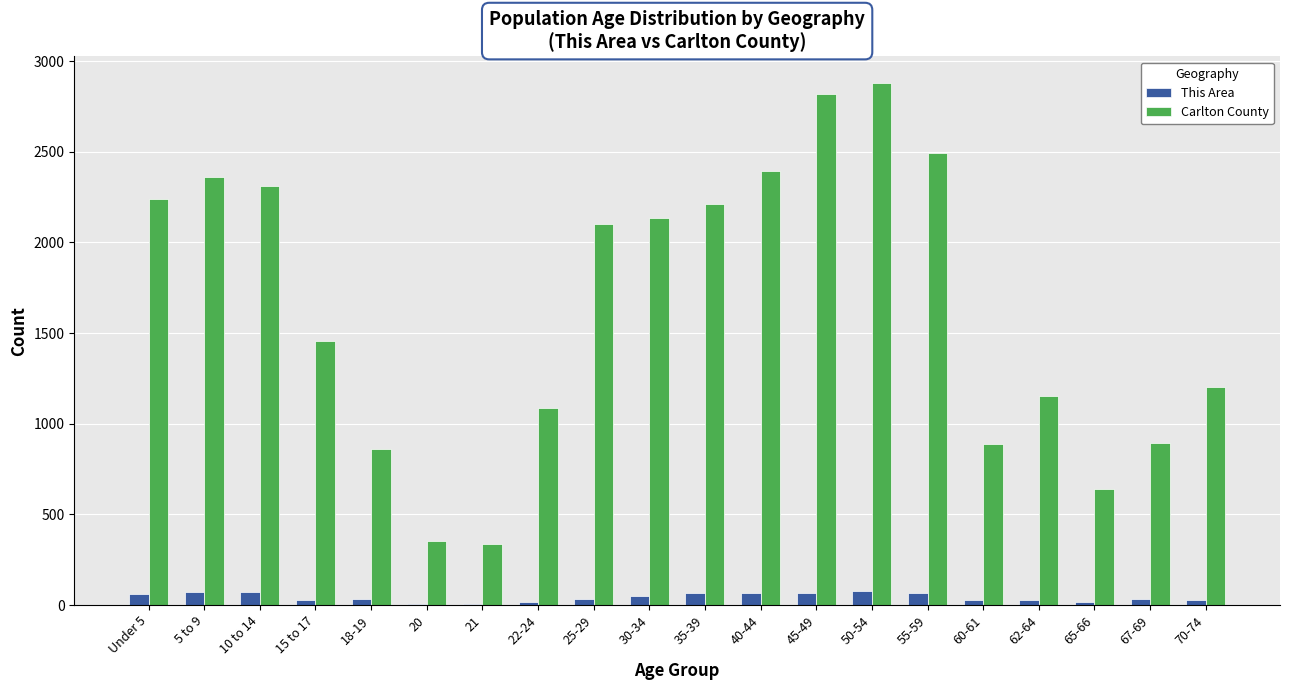

Between 21 and 62-64, which series saw the biggest shift?

Carlton County